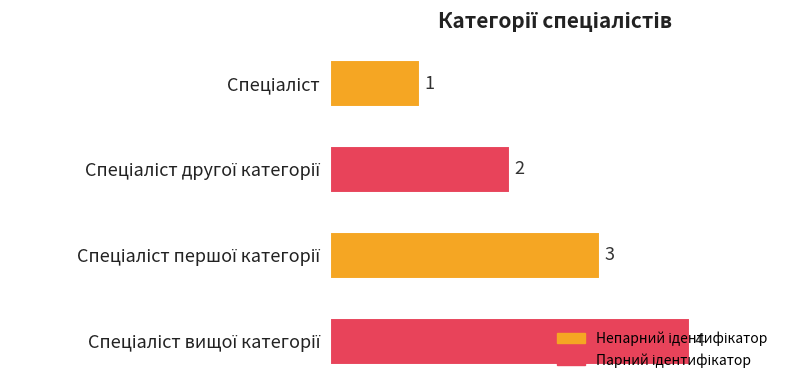

What is the smallest value displayed?

1